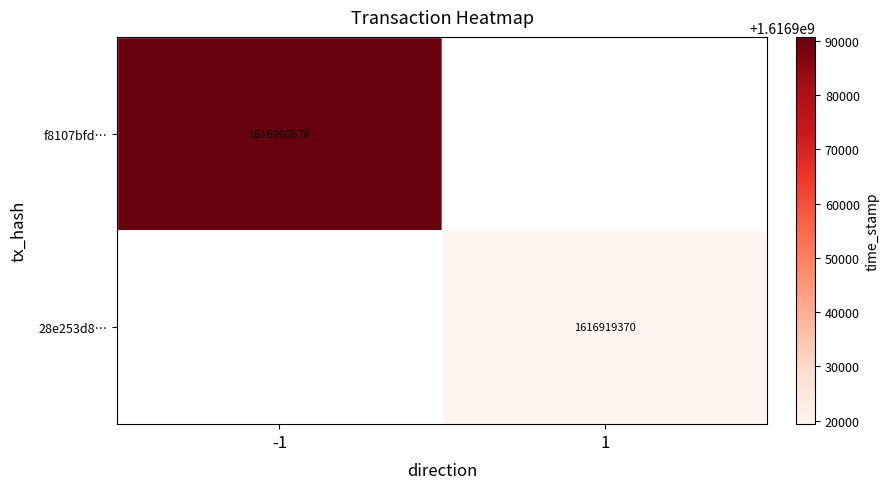

The f8107bfd… series shows 1616990678 at -1. True or false?

True